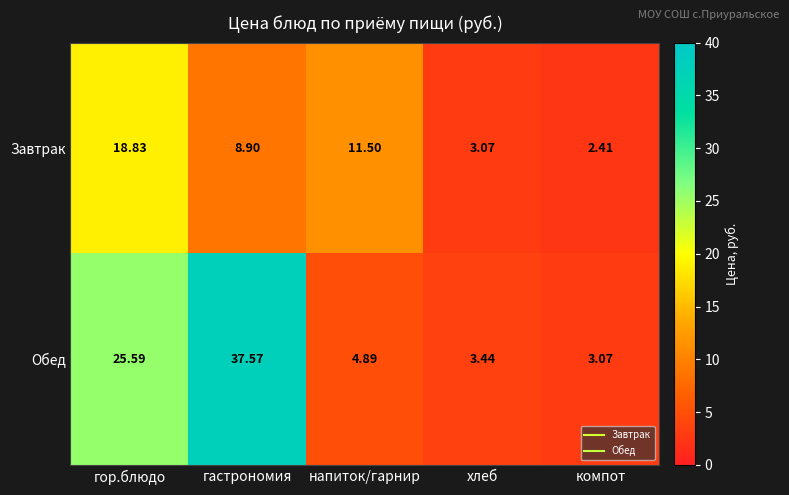

Which series changed the most between гор.блюдо and гастрономия?

Обед